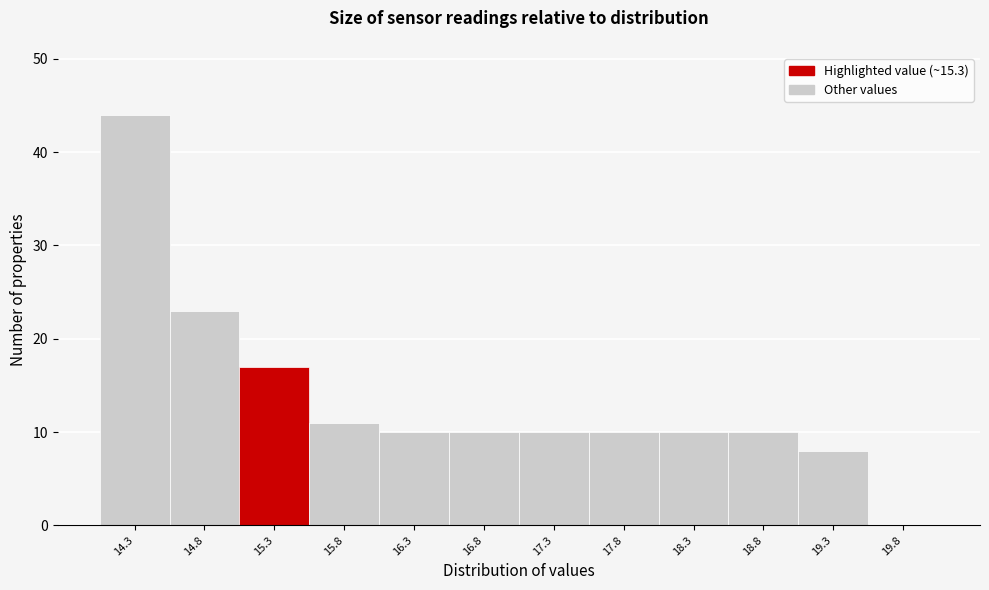

How tall is the bar that spans 18.05 to 18.55 on the x-axis? The values are not printed on the chart, so give them approximately, as read against the axis.

10